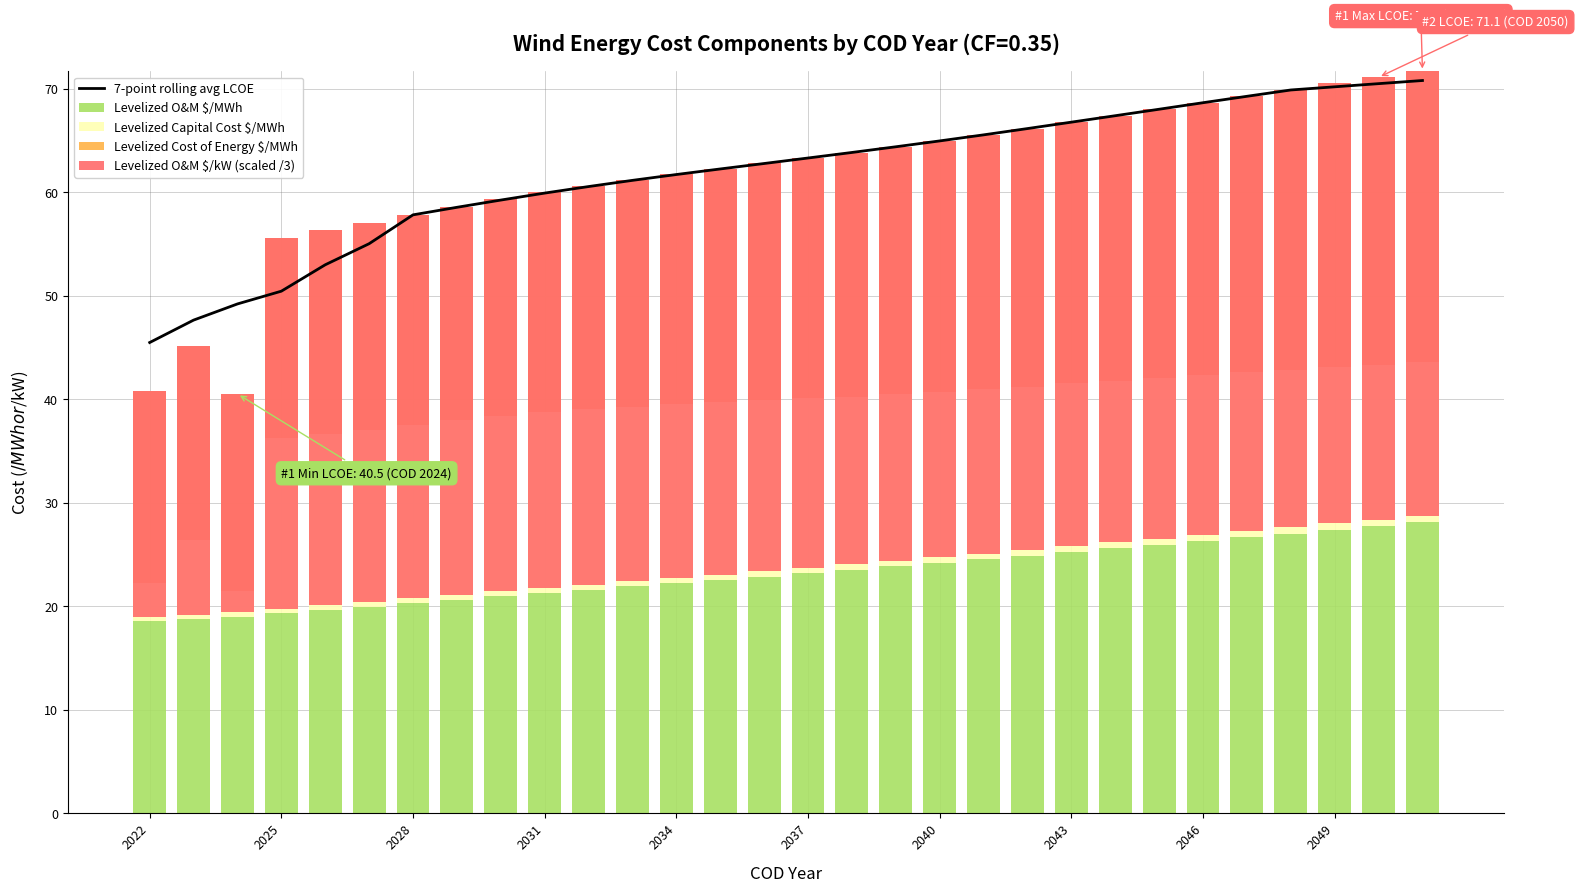

At which category is the sum across all series the highest?

29